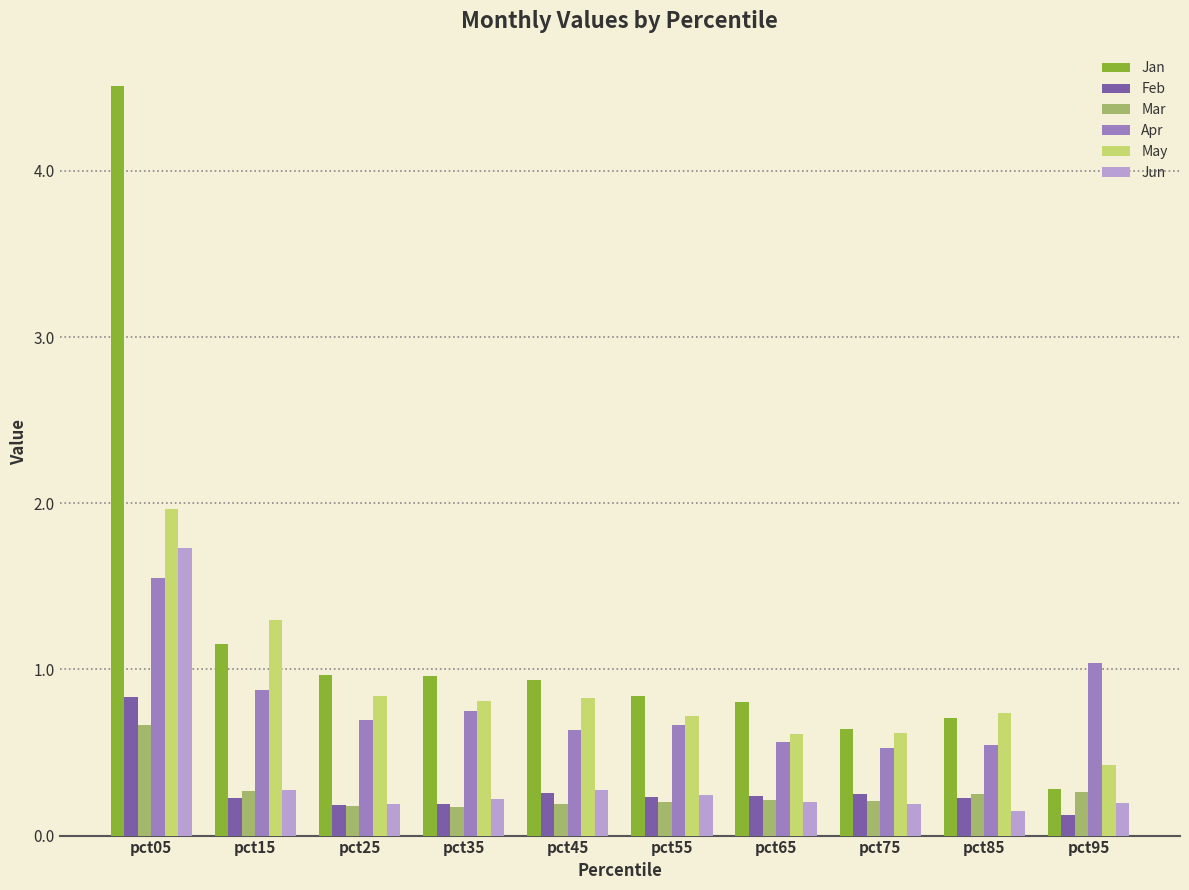

Is it true that May equals 1.0 at pct85?

False